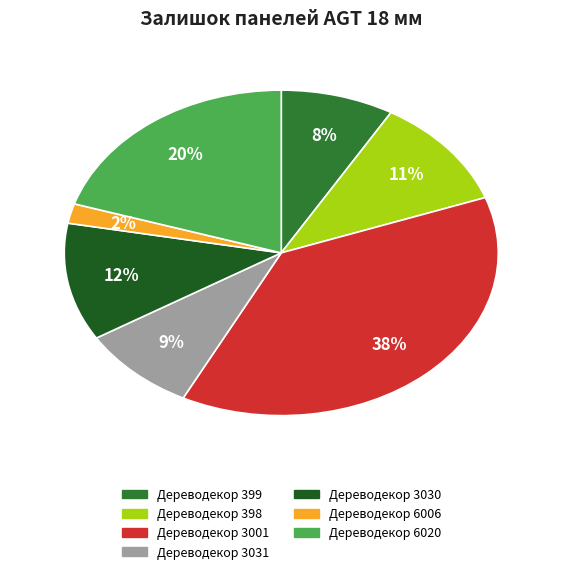

To the nearest percent, what is the average slice percentage?

14%